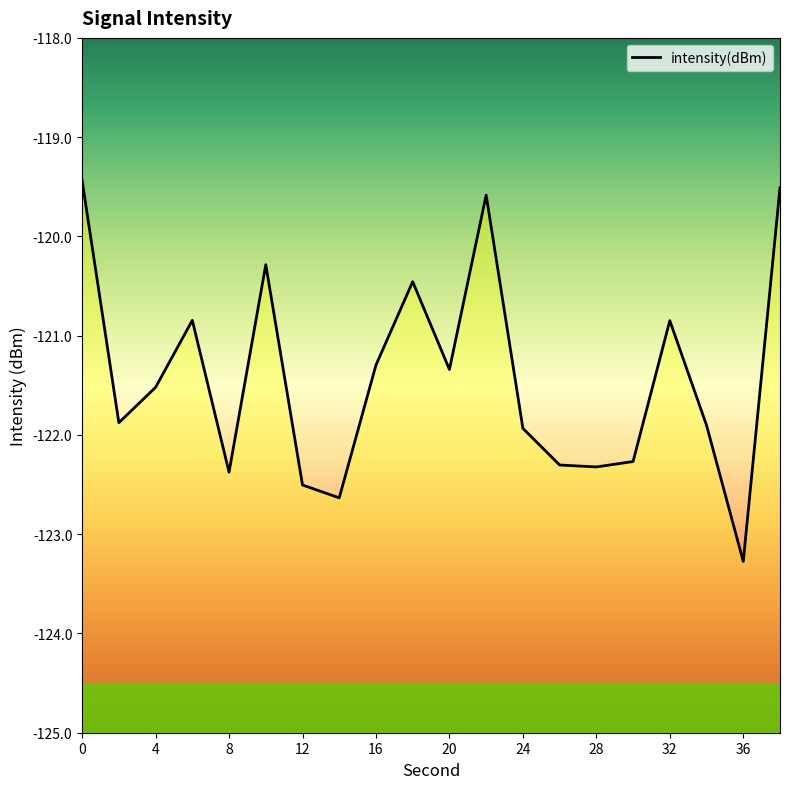

Reading left to right, extract all data points from this chart.

-119.4	-121.9	-121.5	-120.8	-122.4	-120.3	-122.5	-122.6	-121.3	-120.5	-121.3	-119.6	-121.9	-122.3	-122.3	-122.3	-120.8	-121.9	-123.3	-119.5